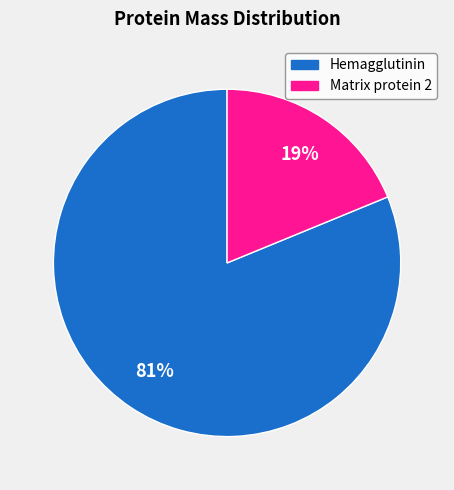

To the nearest percent, what is the difference between the largest and smallest slice percentages?

62%